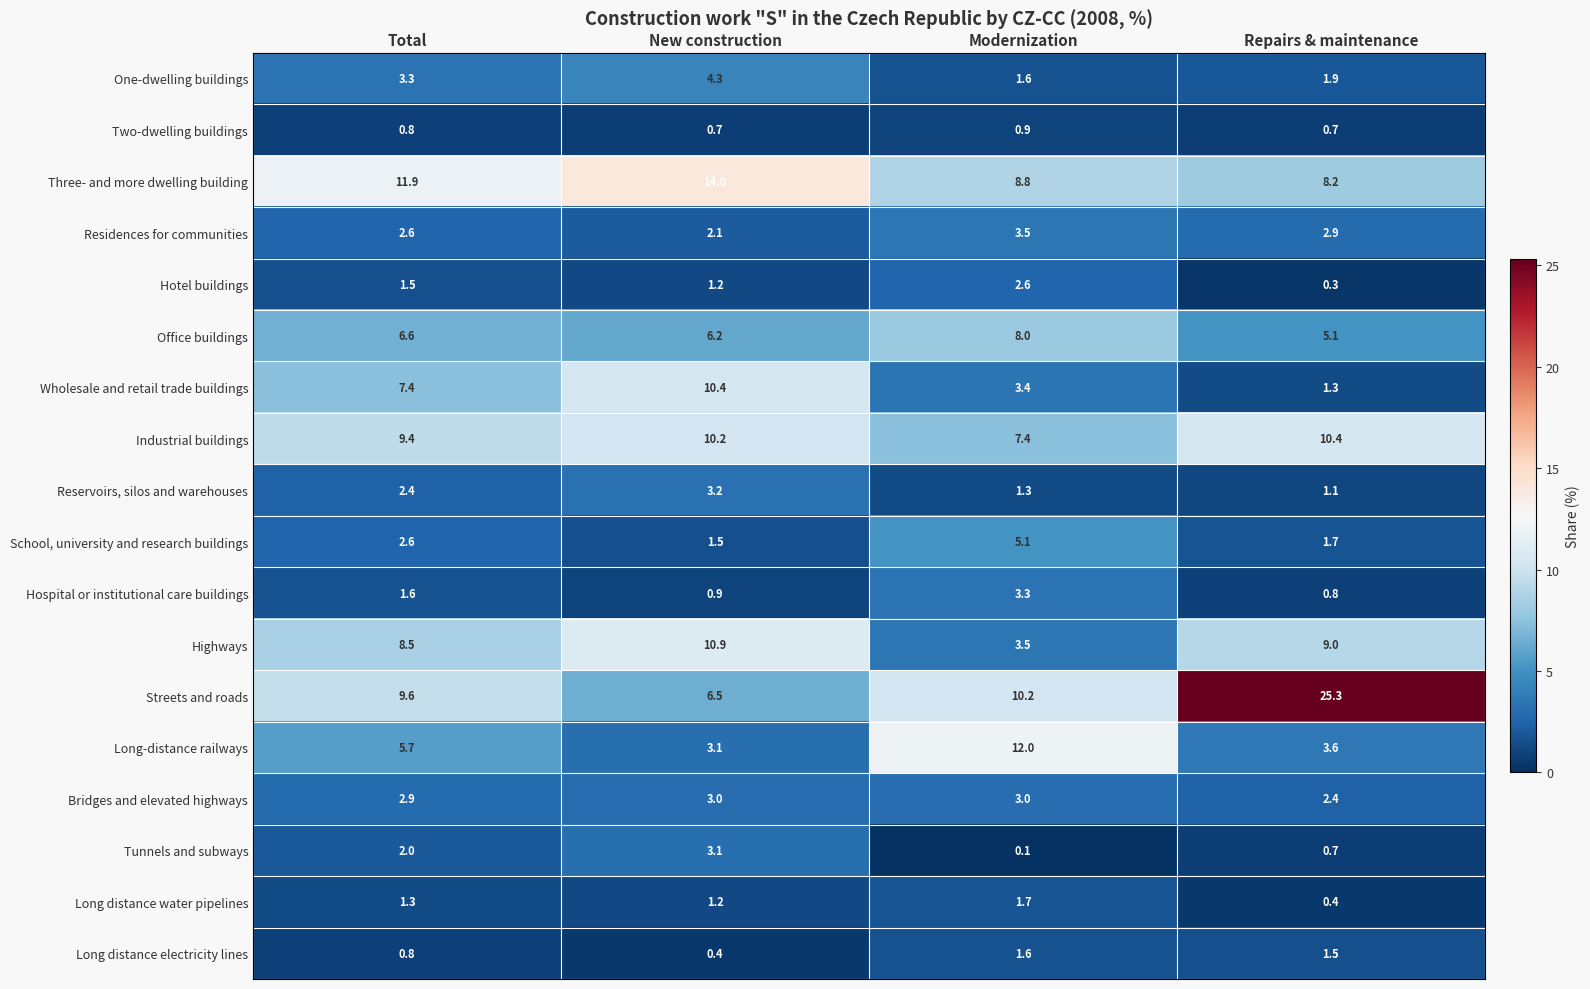

Which series has the largest total across all categories?

Streets and roads